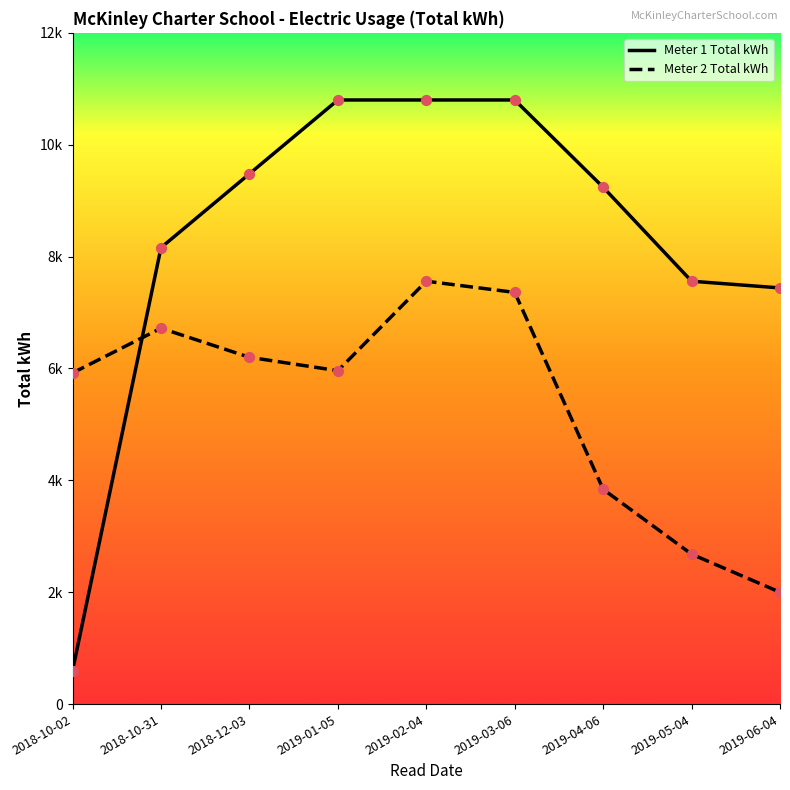

What are all the series names shown in the legend?

Meter 1 Total kWh, Meter 2 Total kWh